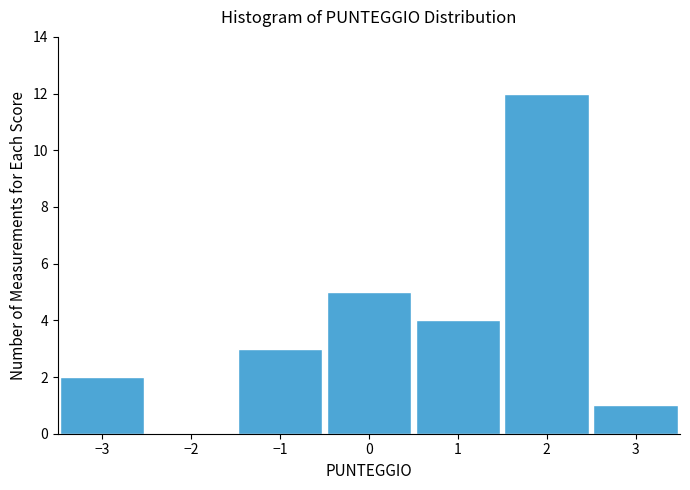

Reading left to right, transcribe this chart: for each bar, give the range it covers on the x-axis and its height. The values are not printed on the chart, so give them approximately, as read against the axis.

-3.5 to -2.5: 2
-2.5 to -1.5: 0
-1.5 to -0.5: 3
-0.5 to 0.5: 5
0.5 to 1.5: 4
1.5 to 2.5: 12
2.5 to 3.5: 1